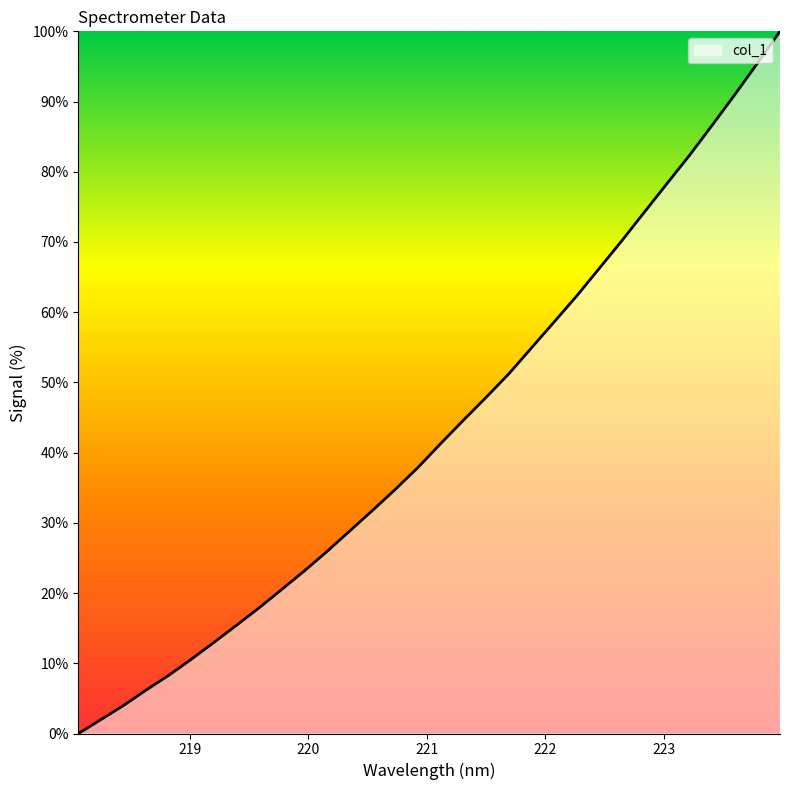

What is the greatest value displayed?

100.0